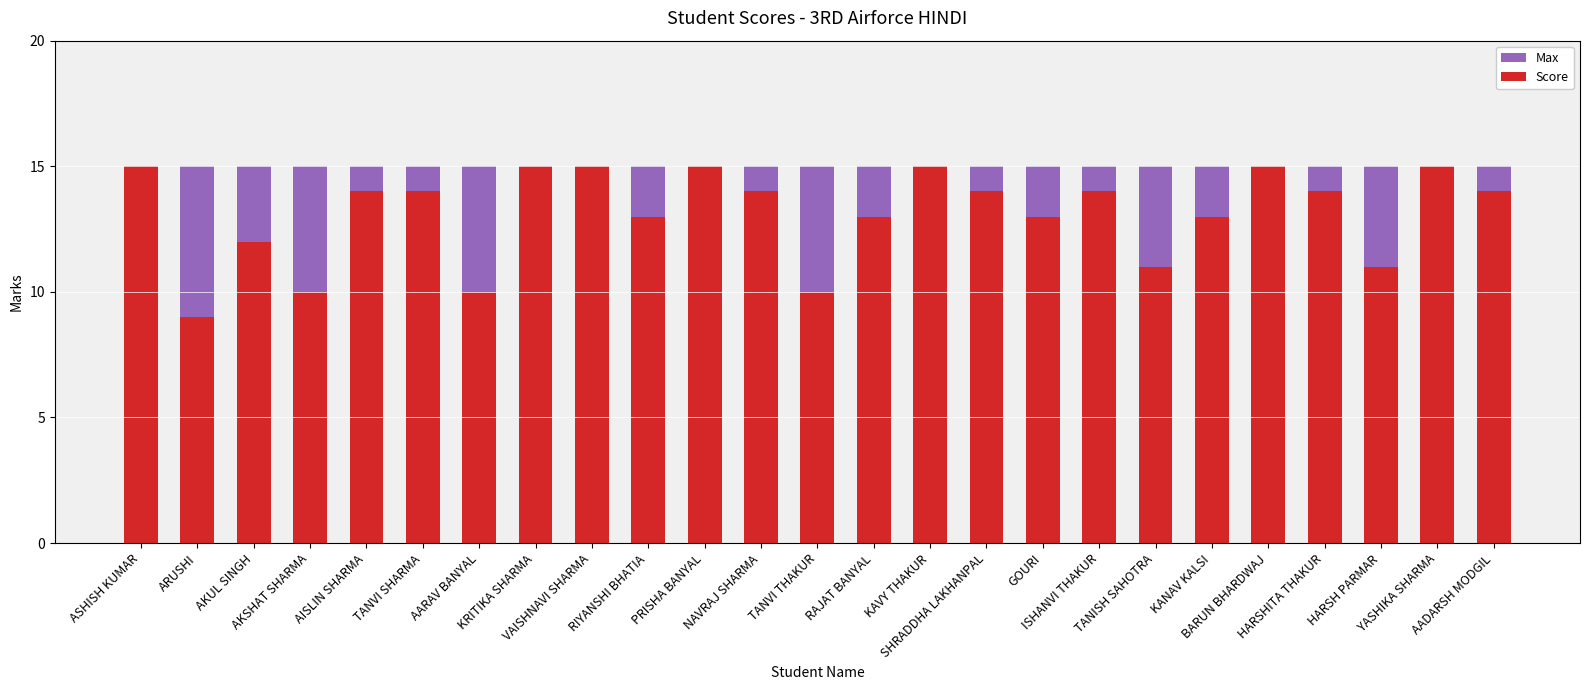

What is the minimum value for Max?

15